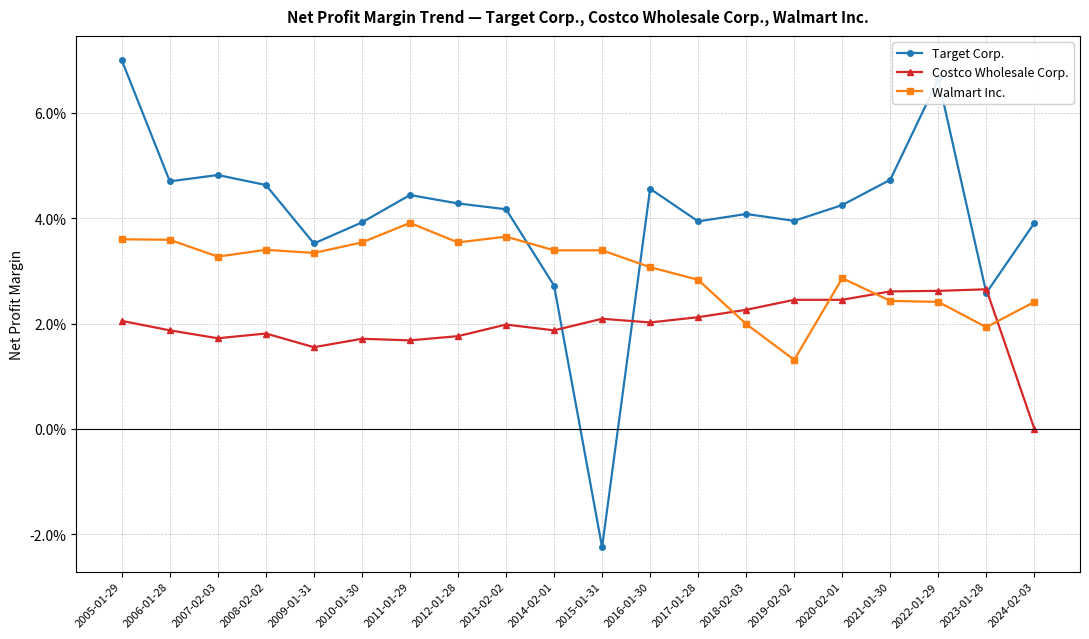

What are all the series names shown in the legend?

Target Corp., Costco Wholesale Corp., Walmart Inc.